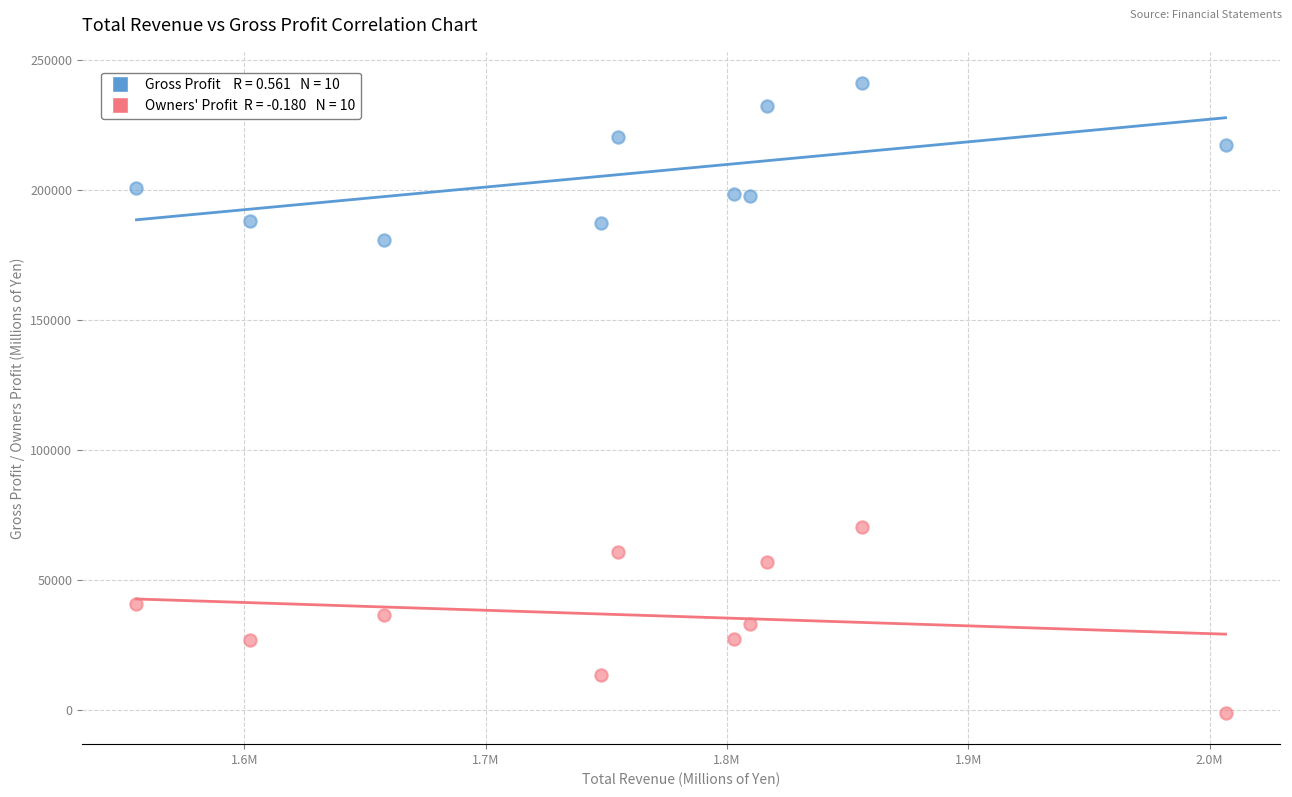

Across all series, what Y value is closest to 119958?

70419